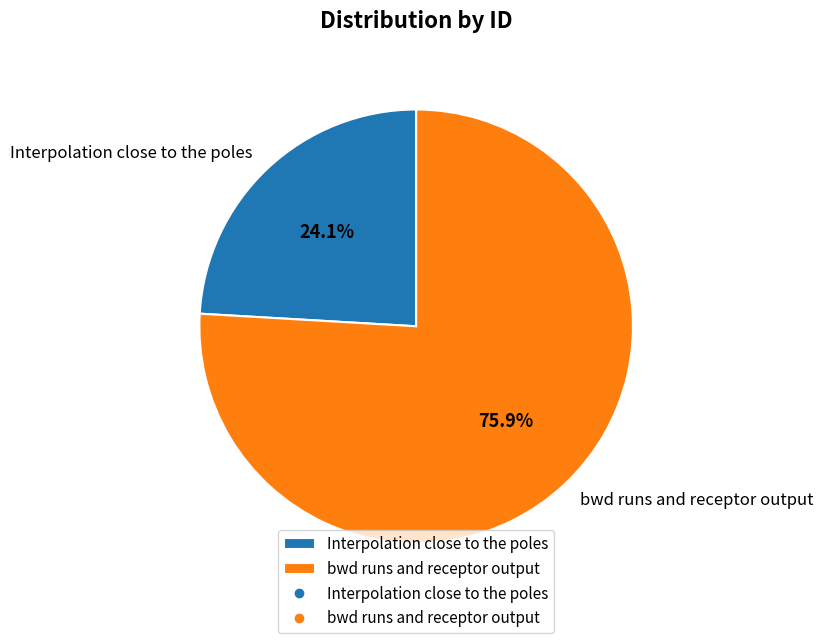

How many segments does this pie chart have?

2